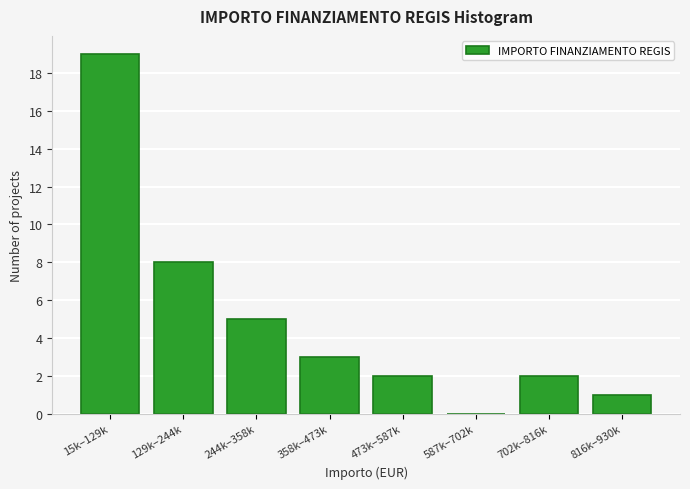

Reading left to right, extract all data points from this chart.

15k–129k=19	129k–244k=8	244k–358k=5	358k–473k=3	473k–587k=2	587k–702k=0	702k–816k=2	816k–930k=1